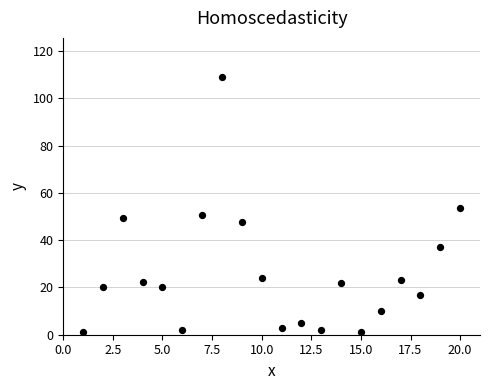

What is the range of Y values (max minus min)?

108.2